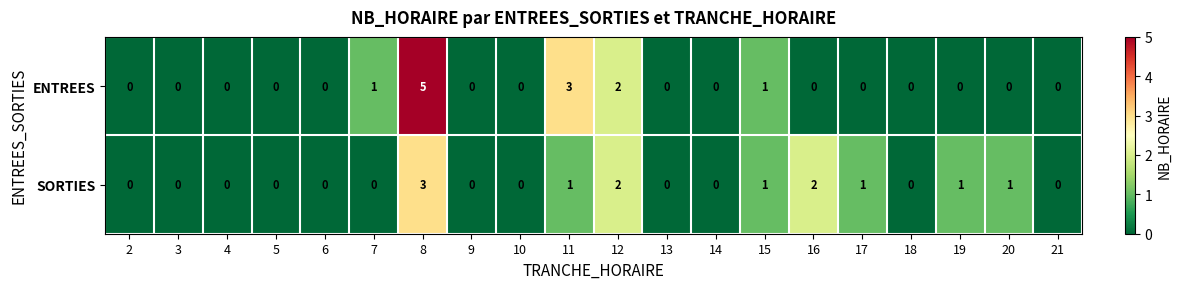

How many ENTREES values are between 0 and 1?

17